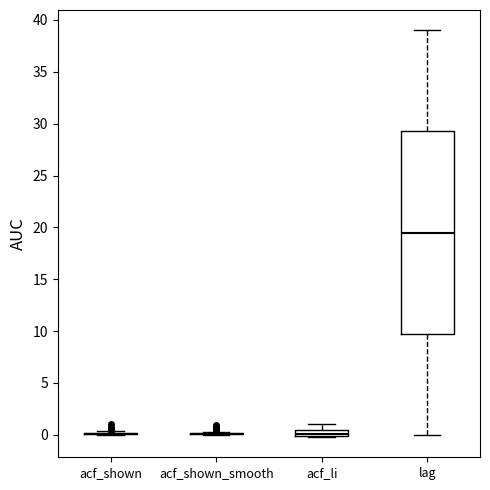

Which box is the tallest, from its lower edge to its upper edge?

lag